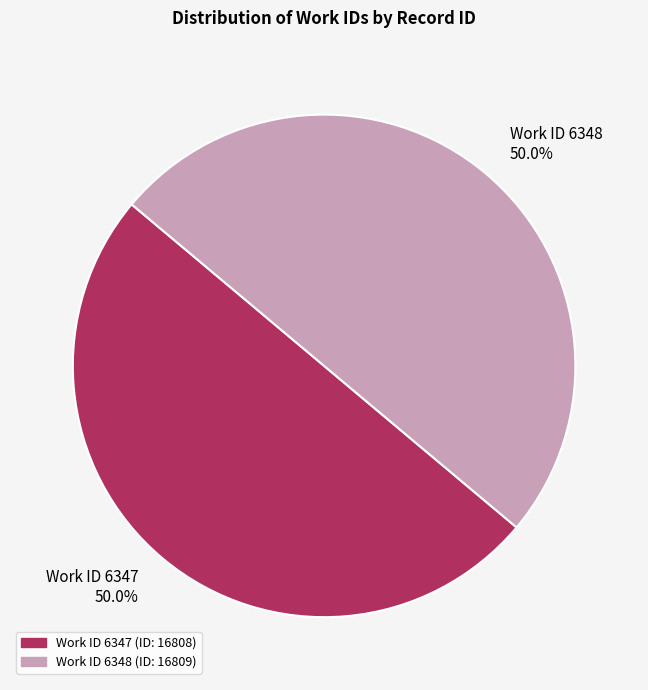

Do Work ID 6348 and Work ID 6347 together represent more than half of the pie?

Yes